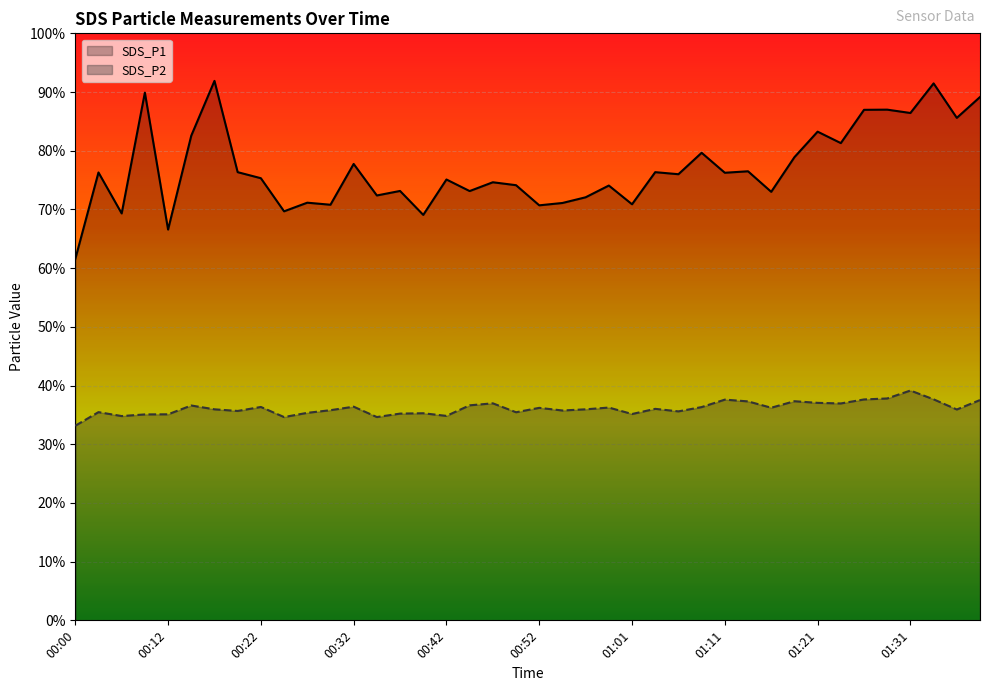

Rank the series at 00:17 from lowest to highest value.

SDS_P2, SDS_P1